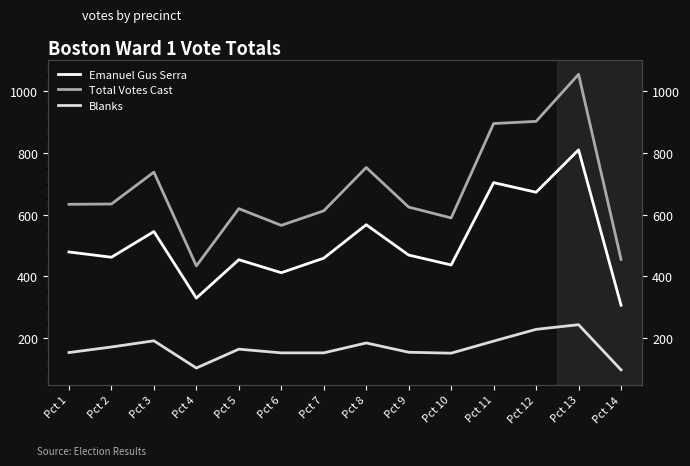

Reading left to right, list all the values displayed in this chart.

Emanuel Gus Serra: 479	462	545	330	454	412	459	567	469	437	703	672	809	307
Total Votes Cast: 633	634	737	434	619	565	612	752	624	589	894	901	1053	455
Blanks: 154	172	192	104	165	153	153	185	155	152	191	229	244	98